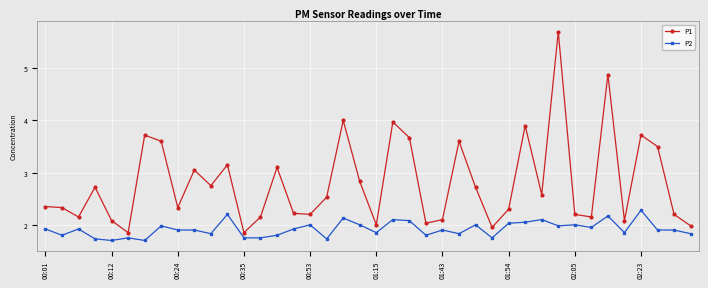

List the series in order of their overall mean, lowest first.

P2, P1